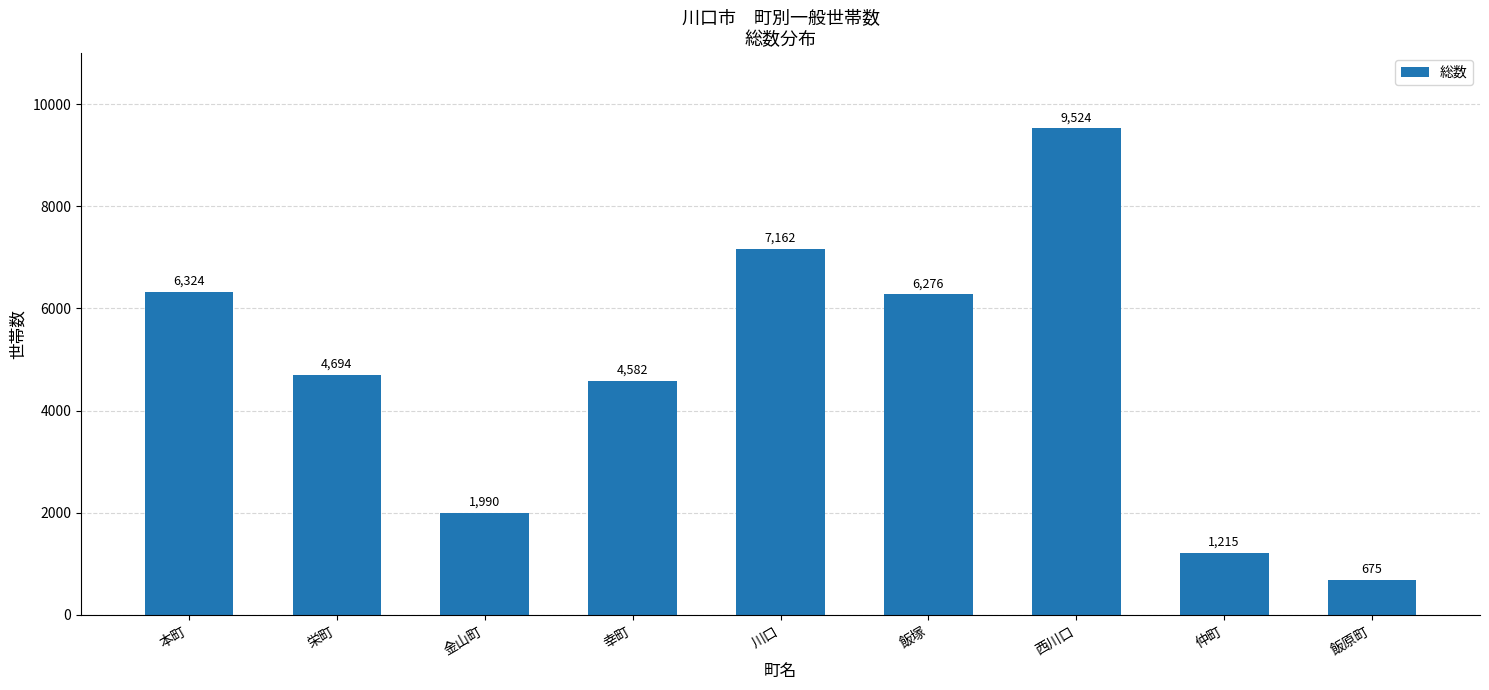

What is the label of the 8th bar from the right?

栄町